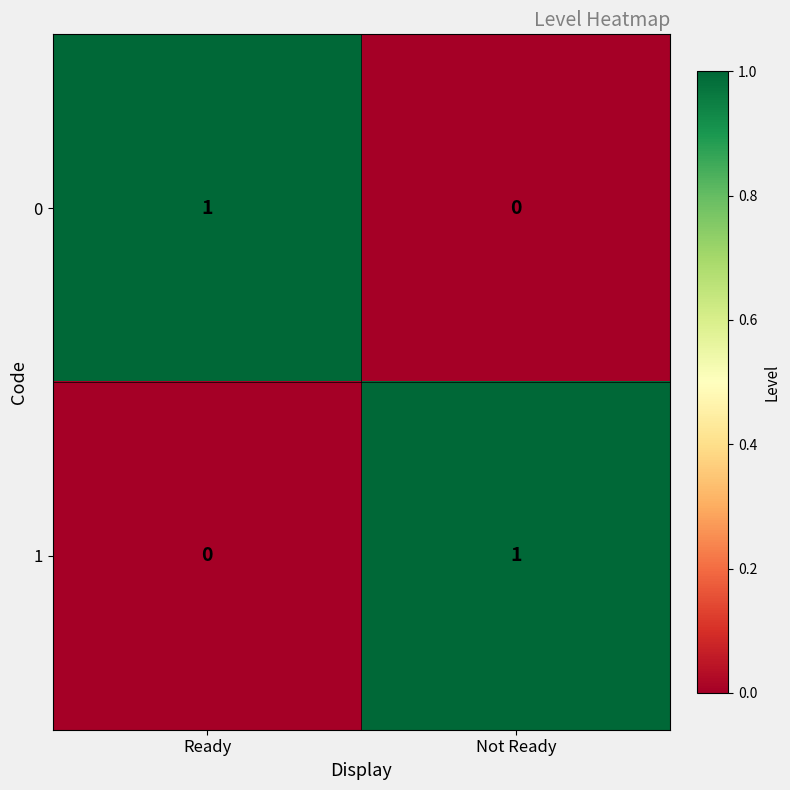

Rank the categories by 1 value from highest to lowest.

Not Ready, Ready